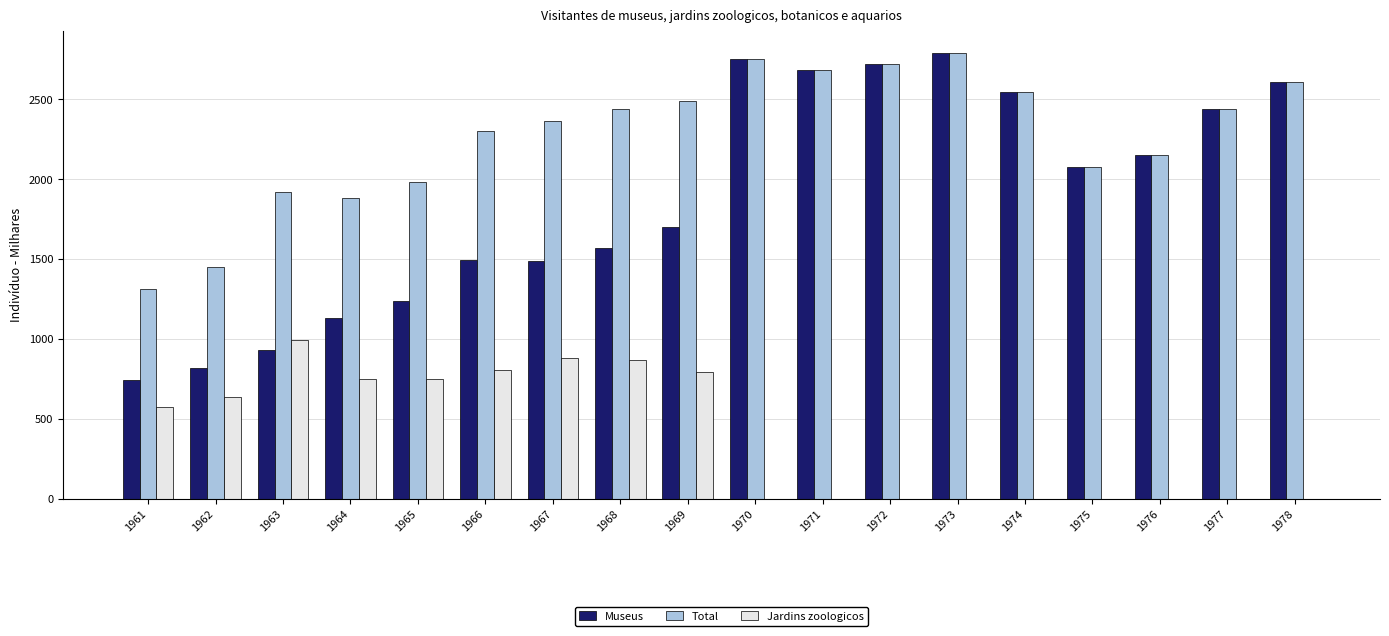

What is the sum of all Museus values?

33861